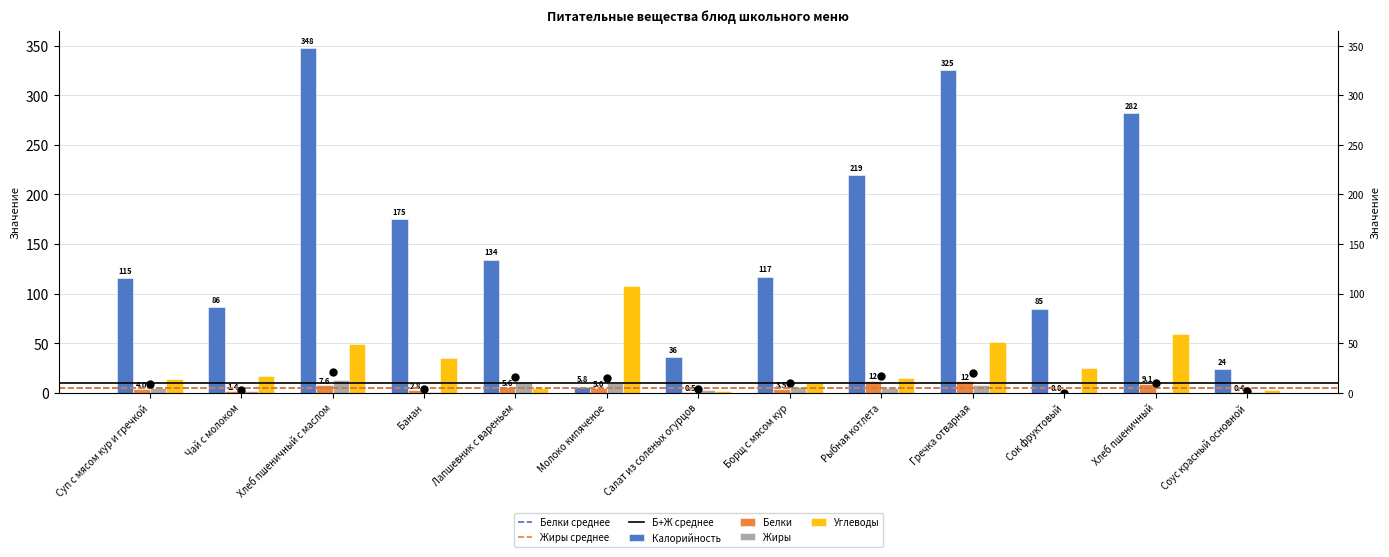

Which series has the largest total across all categories?

Калорийность